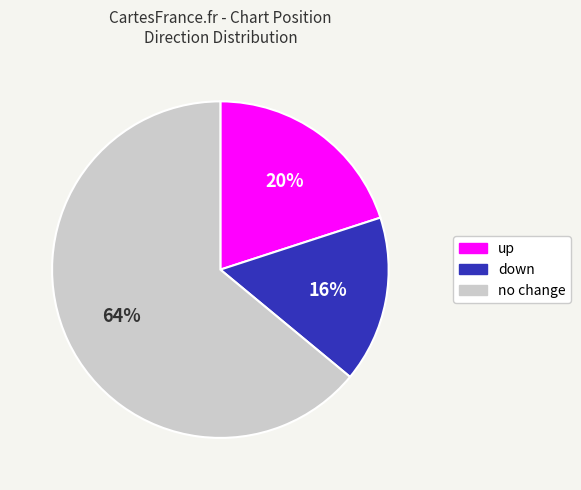

To the nearest percent, what is the average slice percentage?

33%